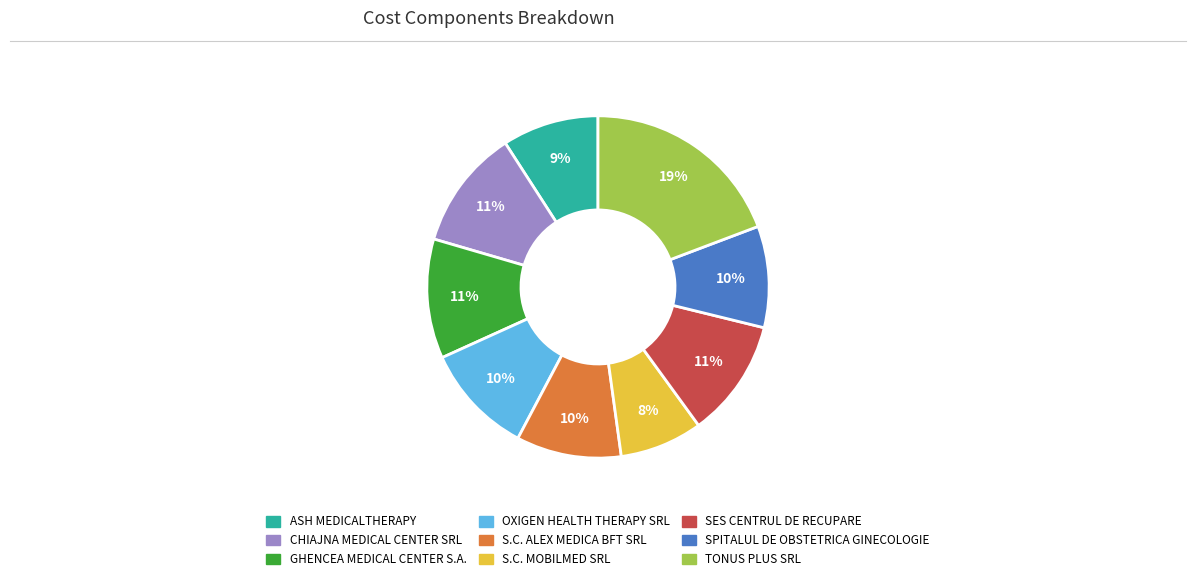

To the nearest percent, what is the average slice percentage?

11%